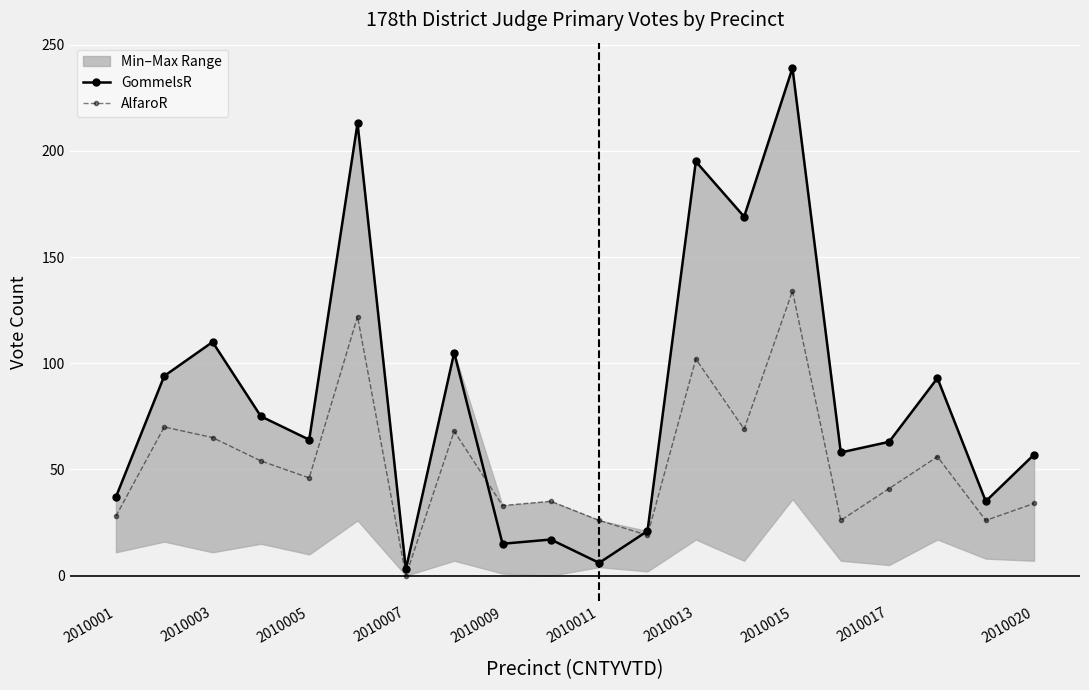

What is the highest value of the AlfaroR series?

134